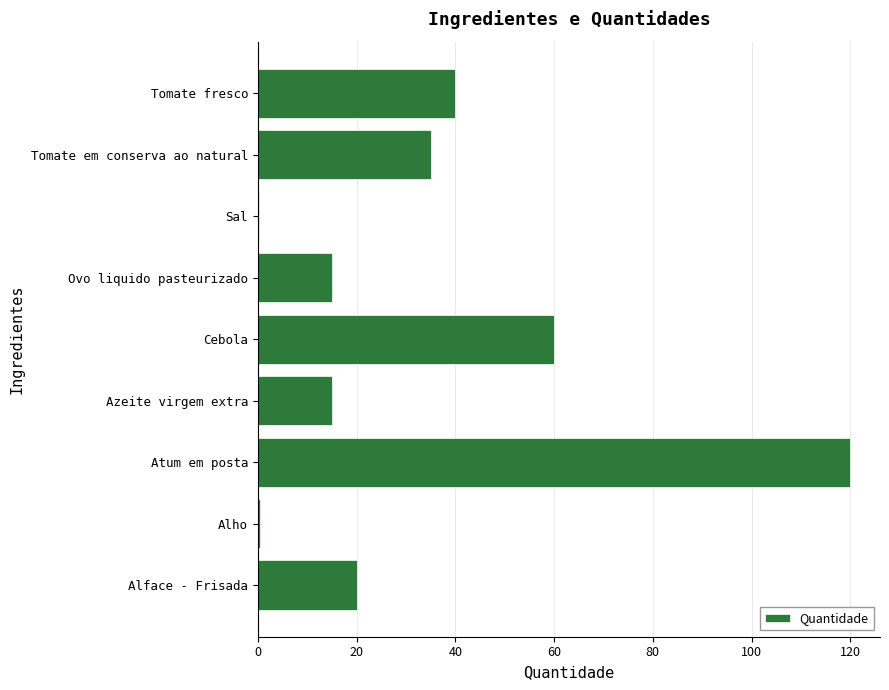

What is the sum of the values at Cebola and Alface - Frisada?

80.0